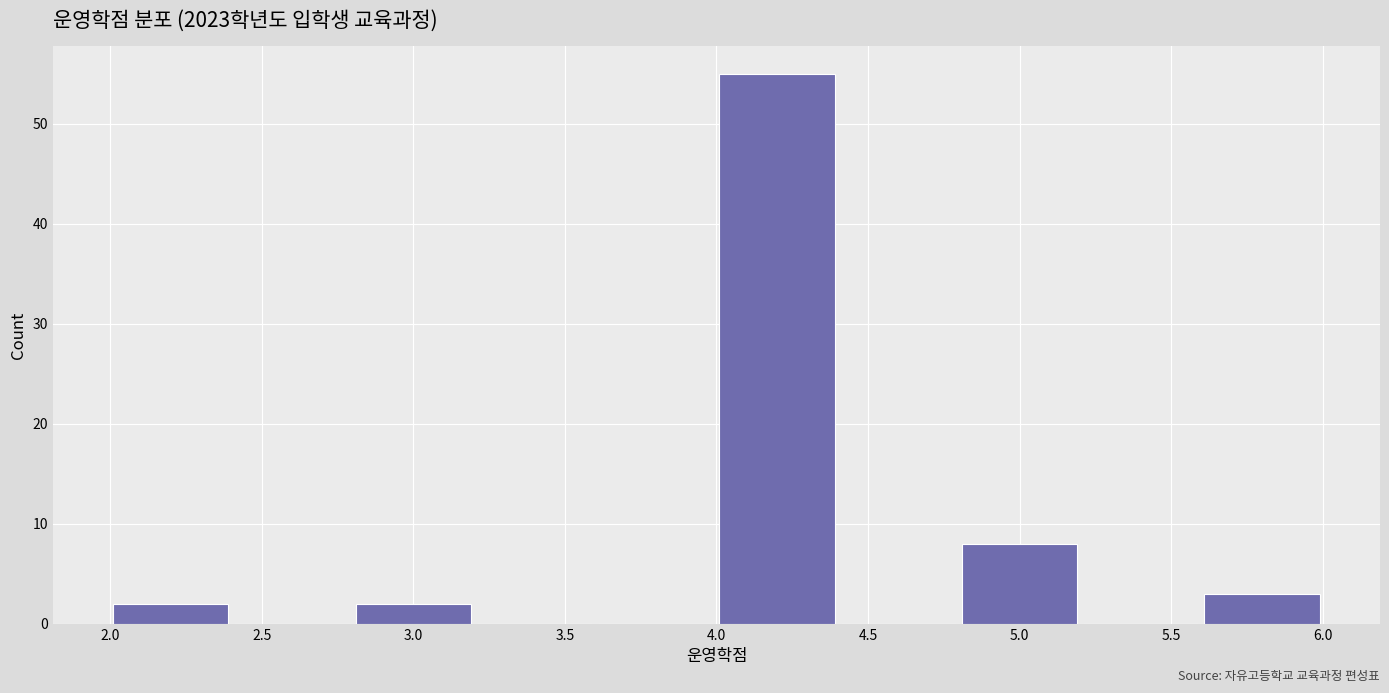

Reading left to right, list every bar in this chart as the range it spans on the x-axis followed by its height. The values are not printed on the chart, so give them approximately, as read against the axis.

2.0 to 2.4: 2
2.4 to 2.8: 0
2.8 to 3.2: 2
3.2 to 3.6: 0
3.6 to 4.0: 0
4.0 to 4.4: 55
4.4 to 4.8: 0
4.8 to 5.2: 8
5.2 to 5.6: 0
5.6 to 6.0: 3